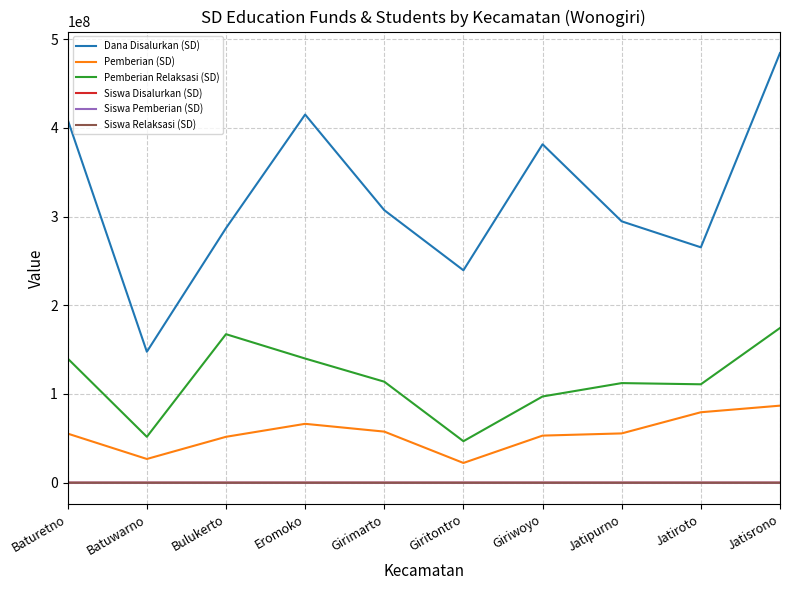

Where is Dana Disalurkan (SD) nearest to the value 315900000?

Girimarto